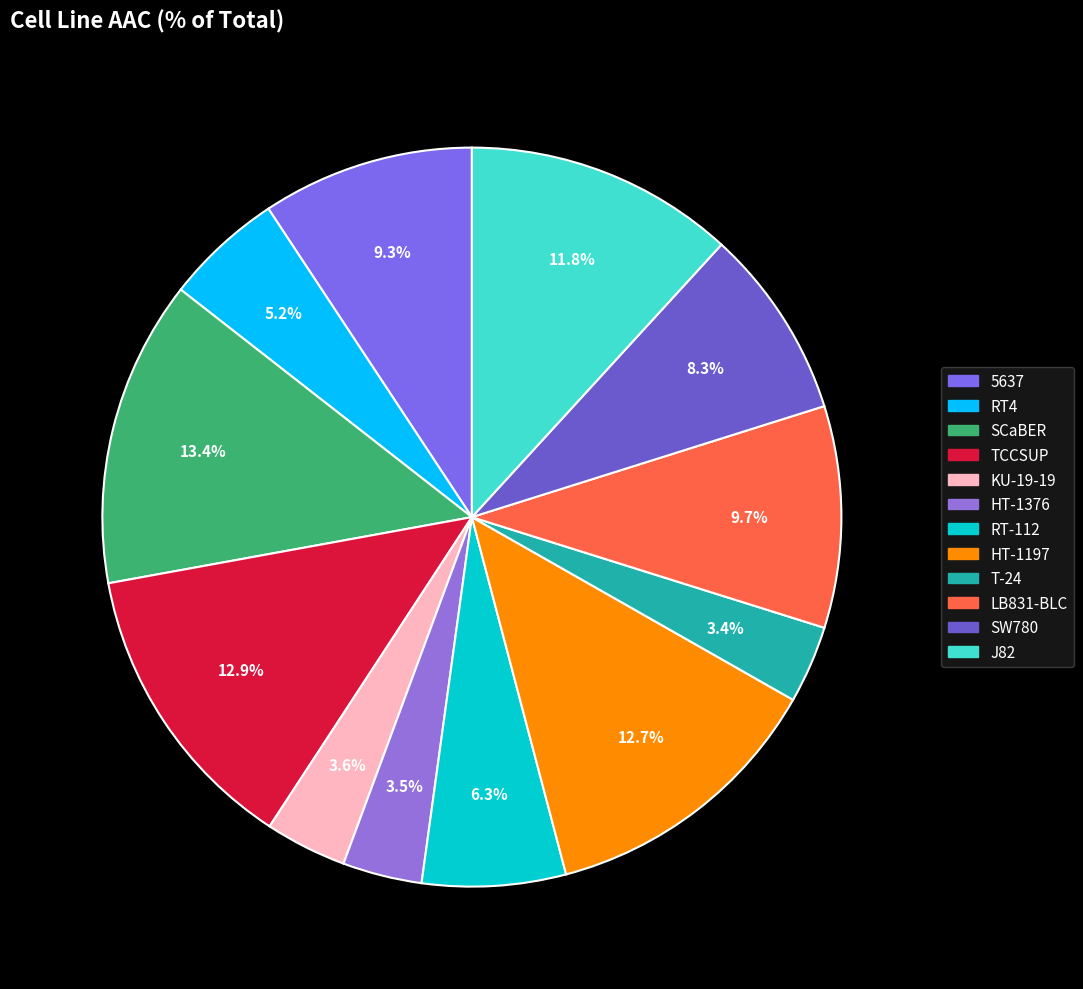

Is there any slice that represents more than half of the pie?

No